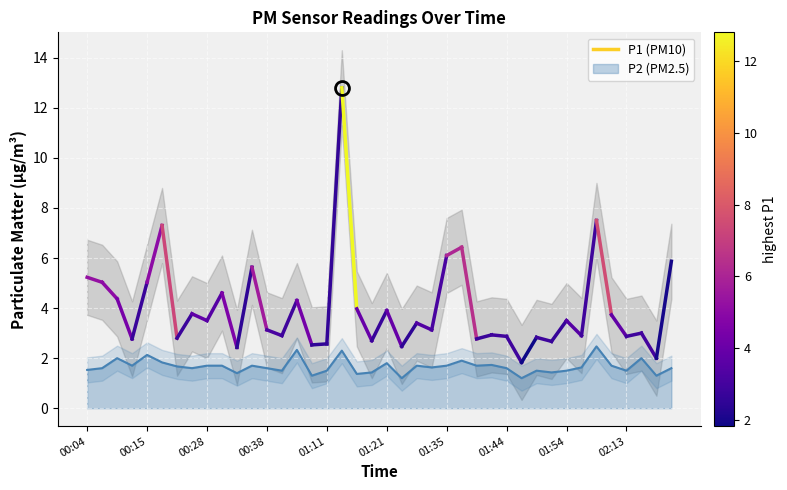

What is the change in value from 01:32 to 01:47?

-0.4